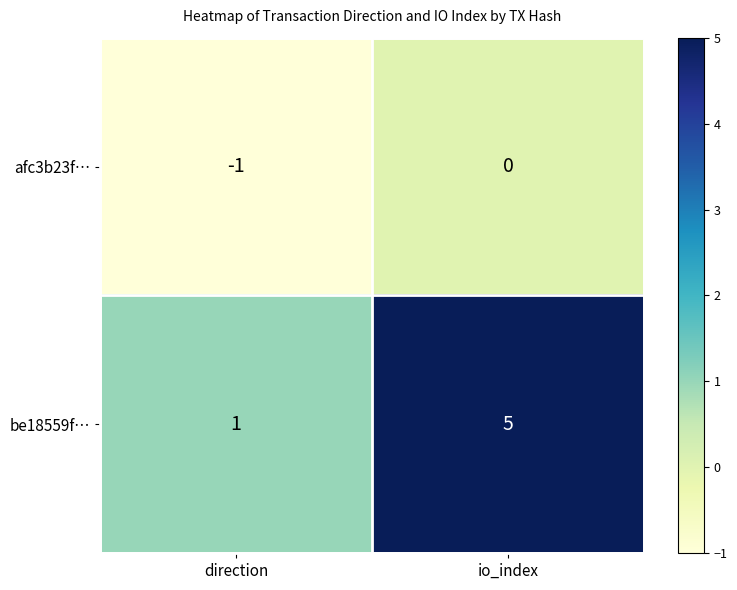

Reading left to right, list all the values displayed in this chart.

afc3b23f…: direction=-1	io_index=0
be18559f…: direction=1	io_index=5